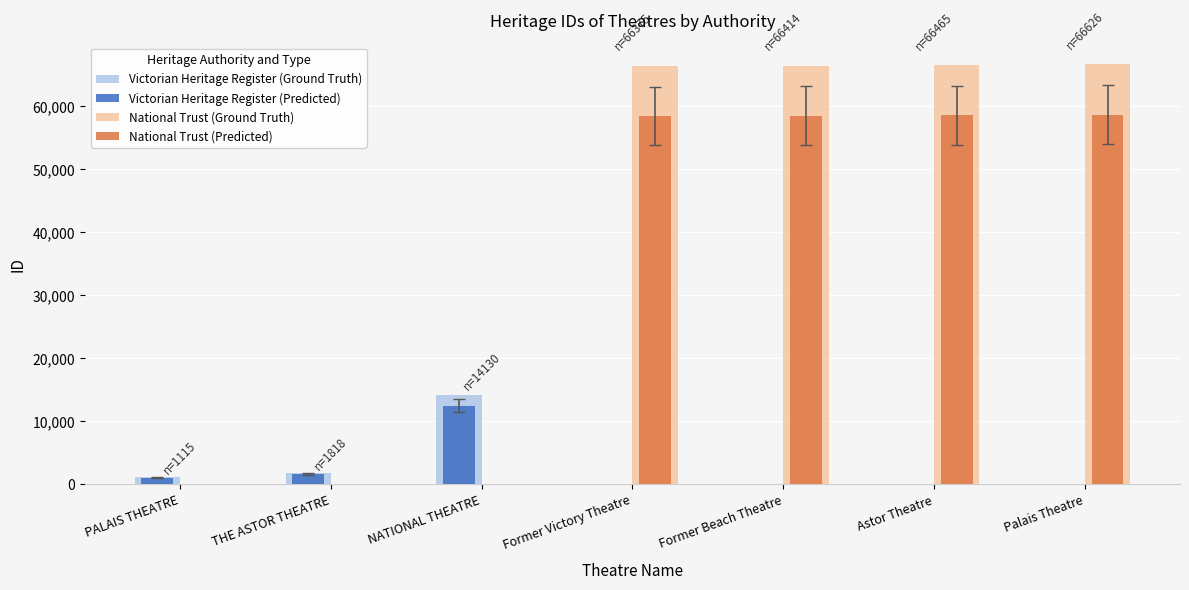

The value of Victorian Heritage Register (Ground Truth) at Palais Theatre is -5982.4. True or false?

False